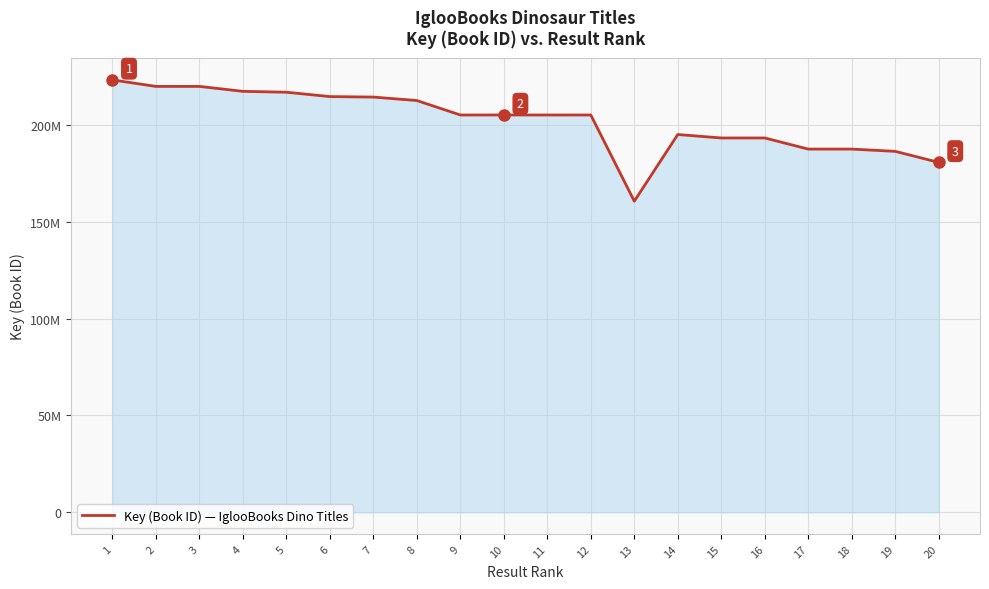

Approximately how many times larger is the value at 14 compared to 2?

0.9